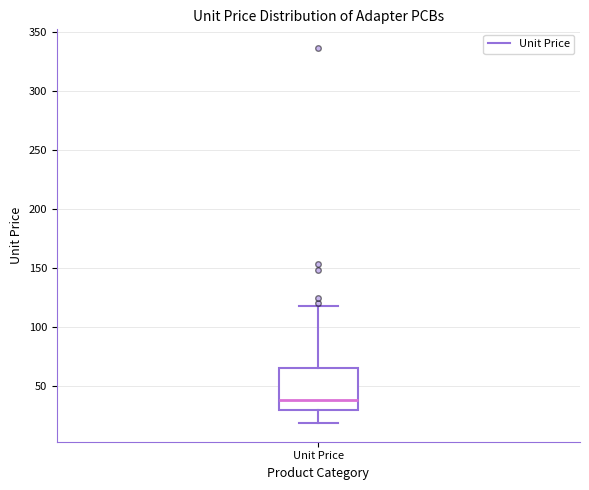

Transcribe this box plot: give where the median line is, the range the box spans, and where the two whiskers end, as read against the y-axis. The values are not printed on the chart, so give them approximately, as read against the axis.

median 40, box 30 to 65, whiskers 20 to 120